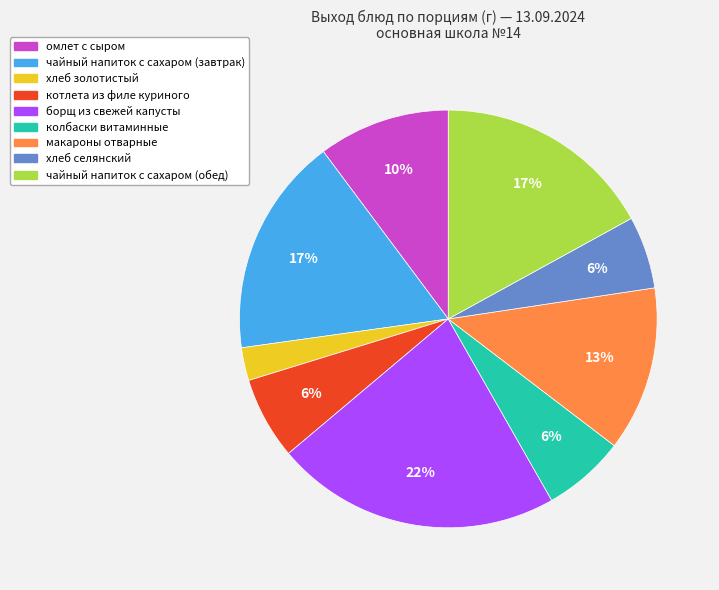

Which slice is the largest?

борщ из свежей капусты